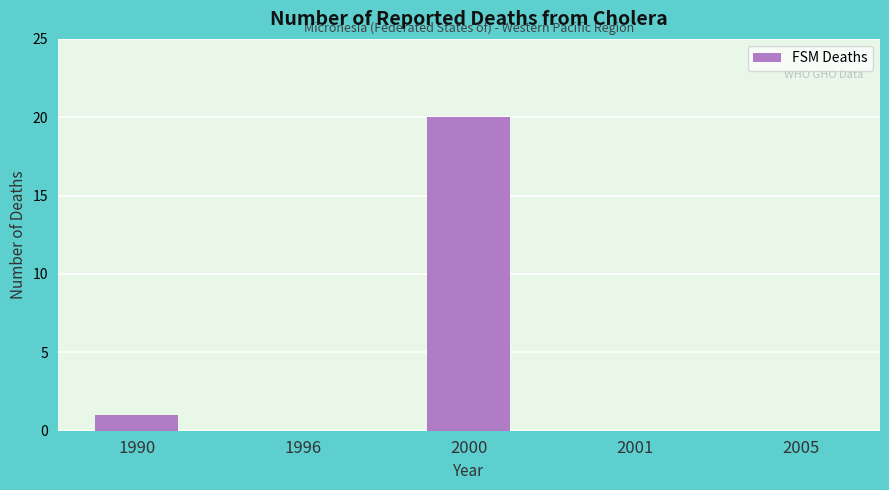

Reading right to left, what are all the values shown in this chart?

0	0	20	0	1